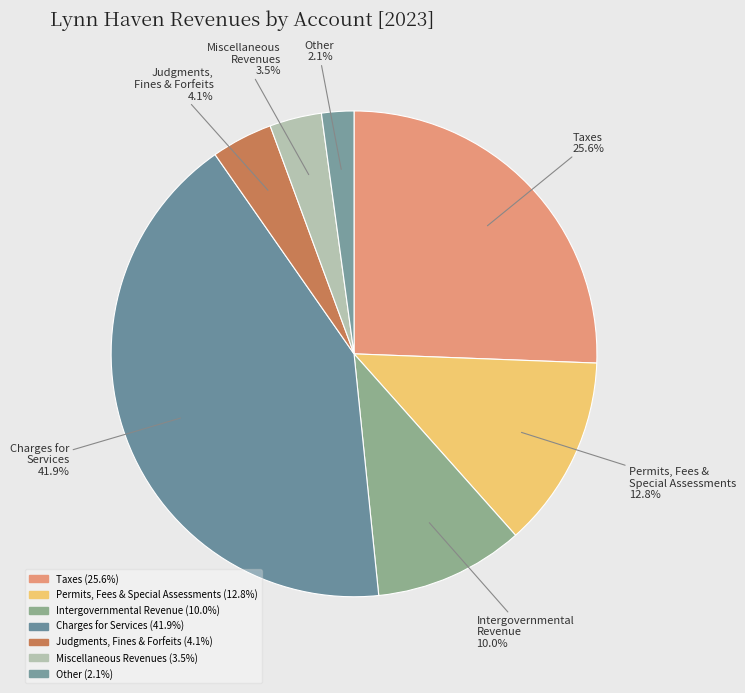

To the nearest percent, what is the average slice percentage?

14%